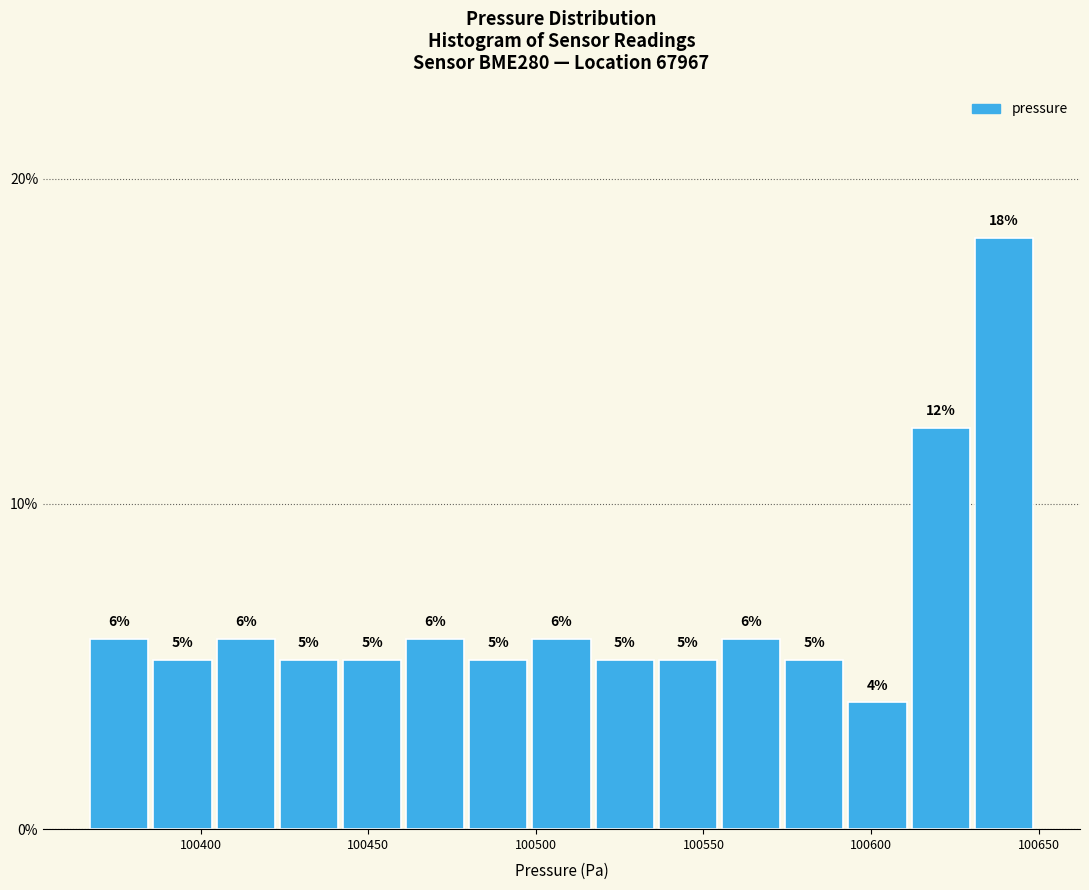

Read against the x-axis, roughly where is the centre of the tallest bar?

100640